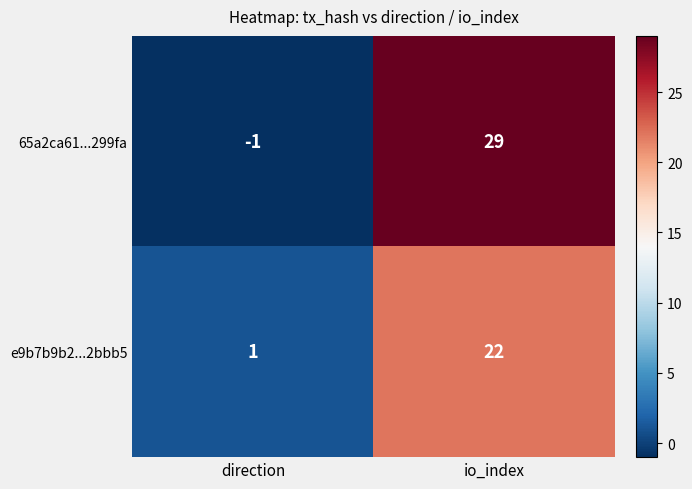

How many data points in 65a2ca61...299fa are less than 29?

1